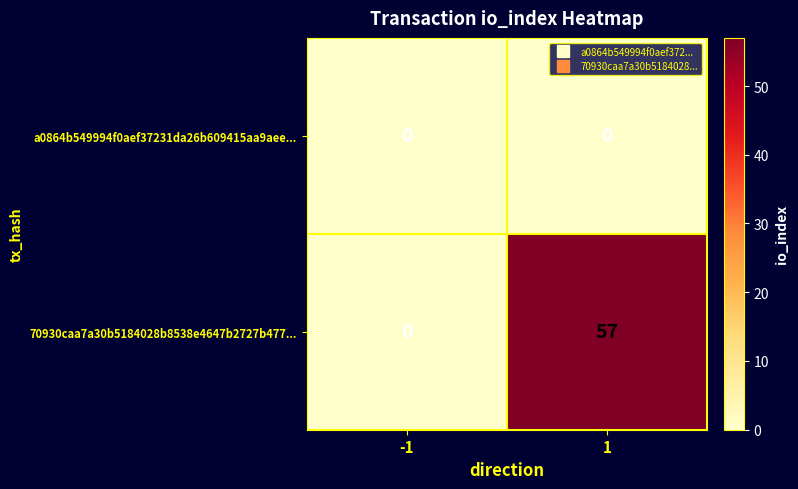

Which series has the widest spread of values?

70930caa7a30b5184028b8538e4647b2727b477...